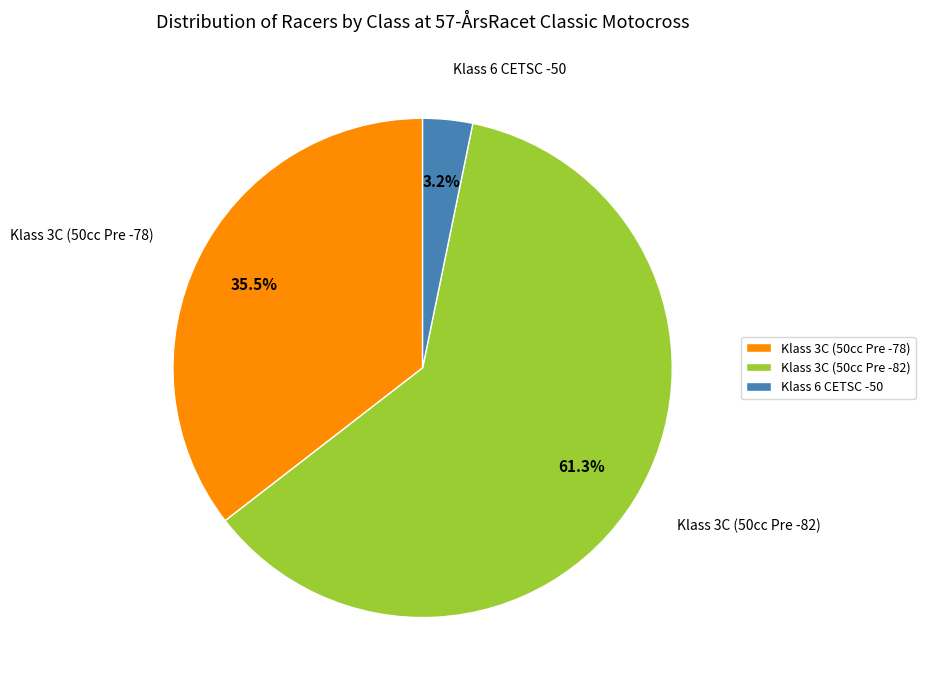

Rank the categories by value from highest to lowest.

Klass 3C (50cc Pre -82), Klass 3C (50cc Pre -78), Klass 6 CETSC -50